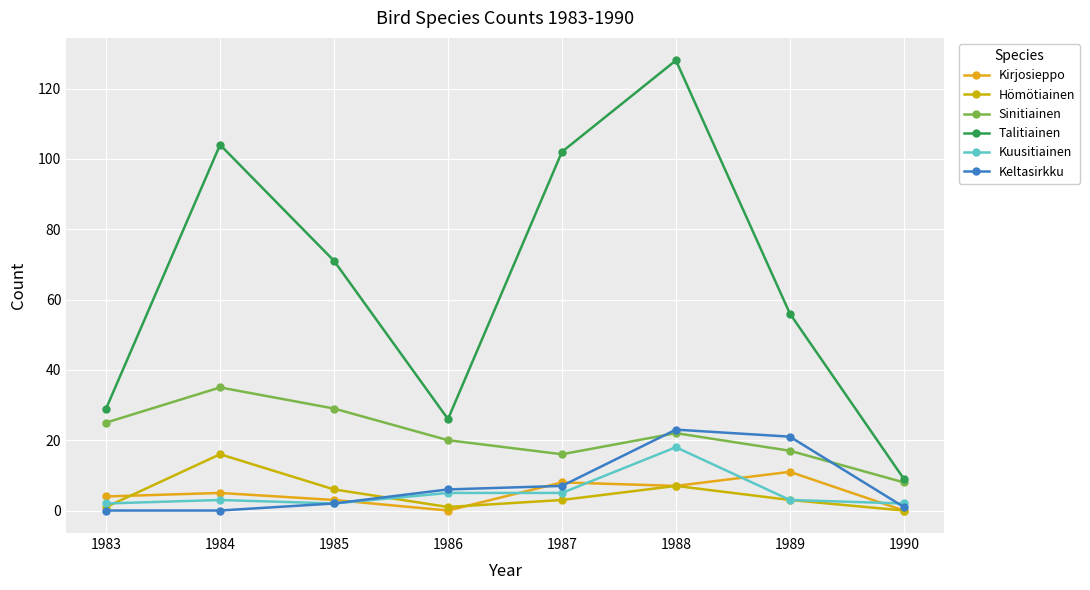

Is it true that Kirjosieppo equals -6 at 1986?

False